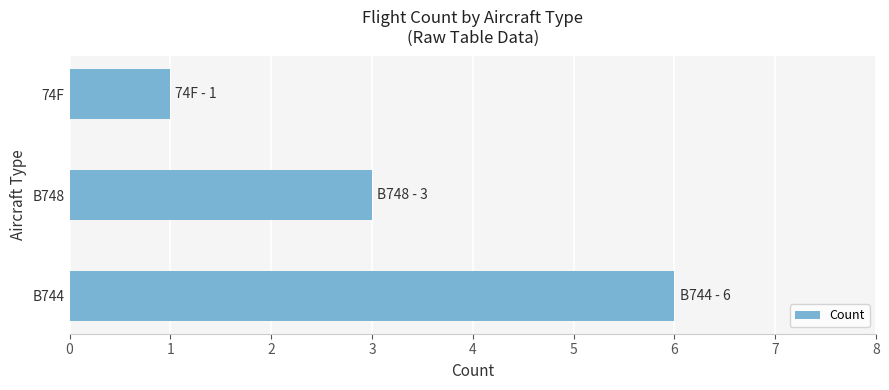

What is the change in value from B744 to B748?

-3